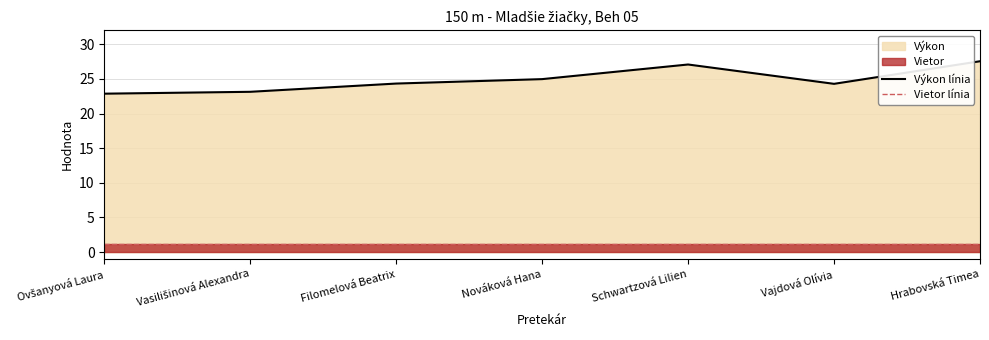

Reading right to left, what are all the values shown in this chart?

Výkon línia: 27.5	24.3	27.1	25.0	24.3	23.1	22.9
Vietor línia: 1.2	1.2	1.2	1.2	1.2	1.2	1.2